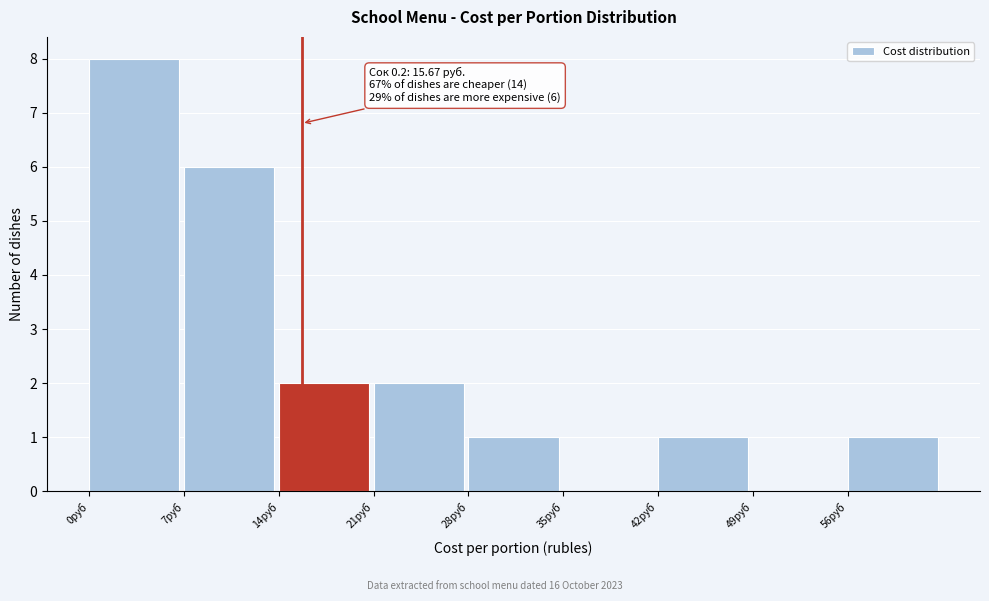

Over which range of the x-axis is the bar tallest?

0 to 7